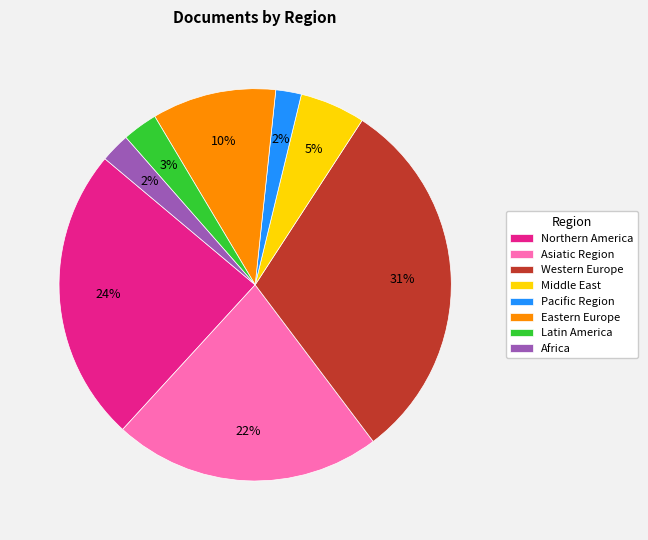

Is the sum of Latin America and Asiatic Region greater than half?

No